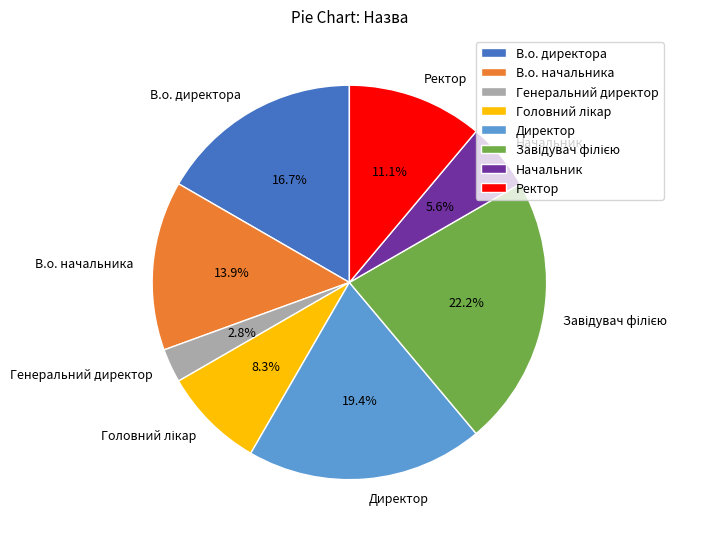

Which category has the smallest portion of the pie?

Генеральний директор